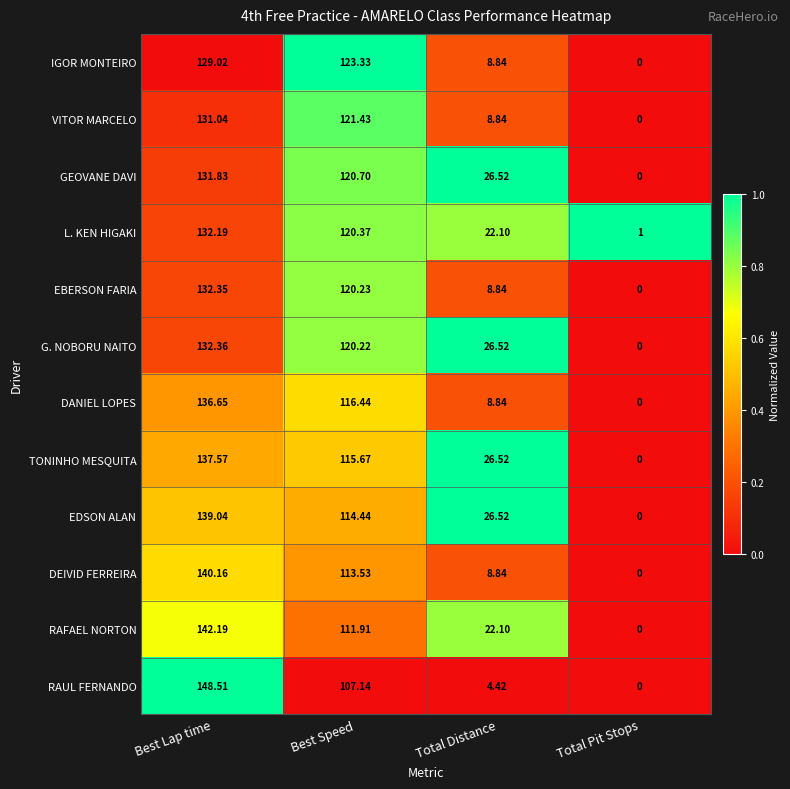

Which label corresponds to the largest value in the chart?

Best Lap time